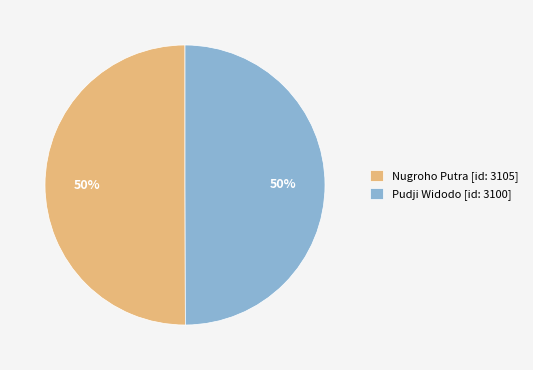

The Pudji Widodo [id: 3100] slice represents 38% of the pie. True or false?

False